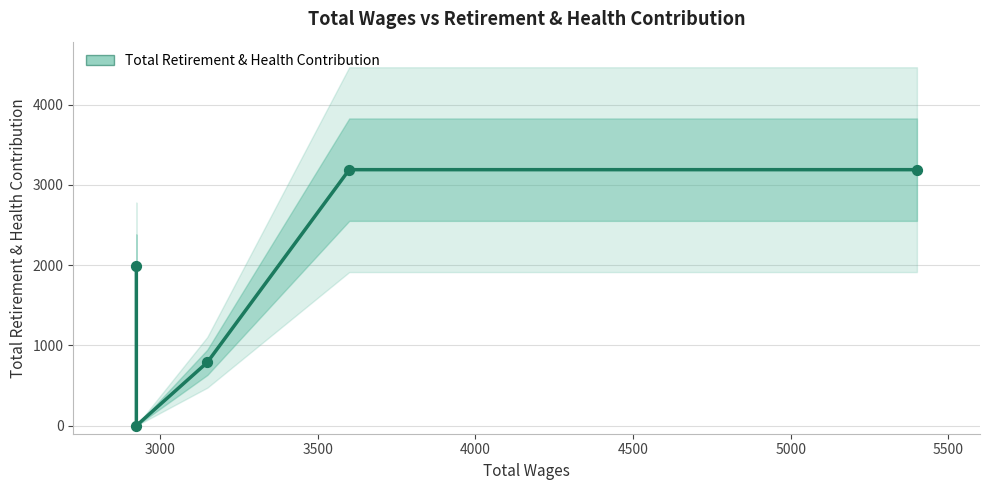

What is the ratio of the value at 4000 to the value at 4500?

1.0